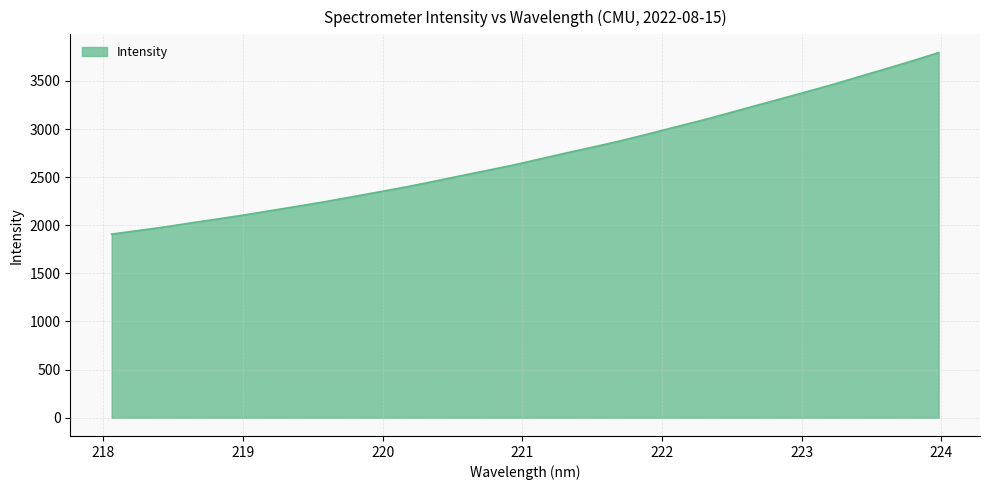

What is the difference between the maximum and minimum values?

1886.3